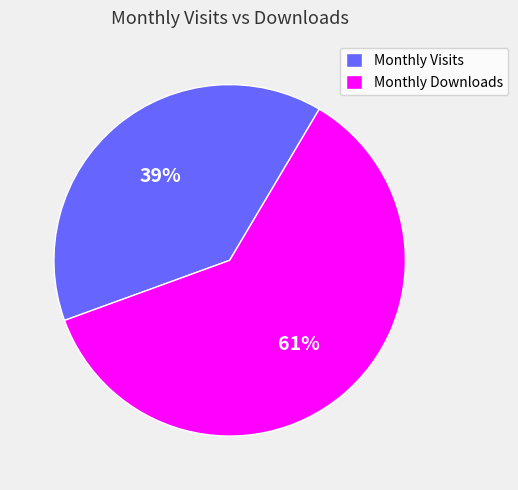

Do Monthly Visits and Monthly Downloads together represent more than half of the pie?

Yes